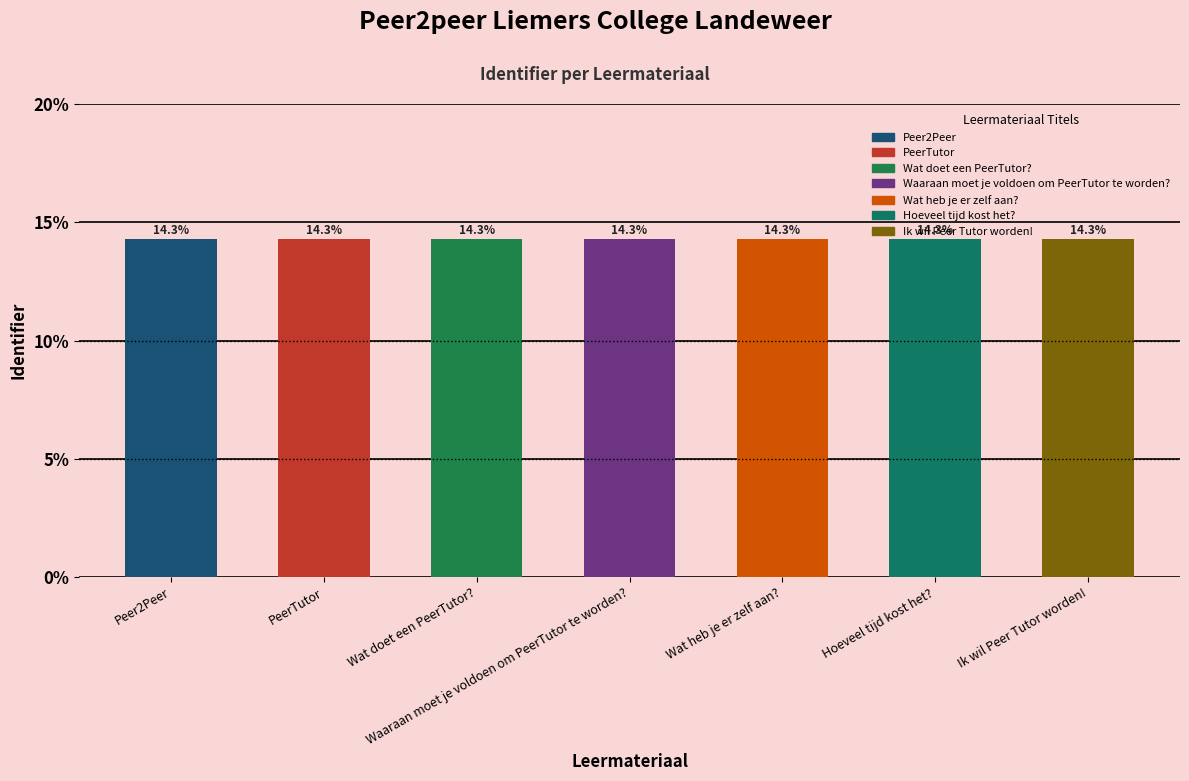

What is the greatest value displayed?

14.3